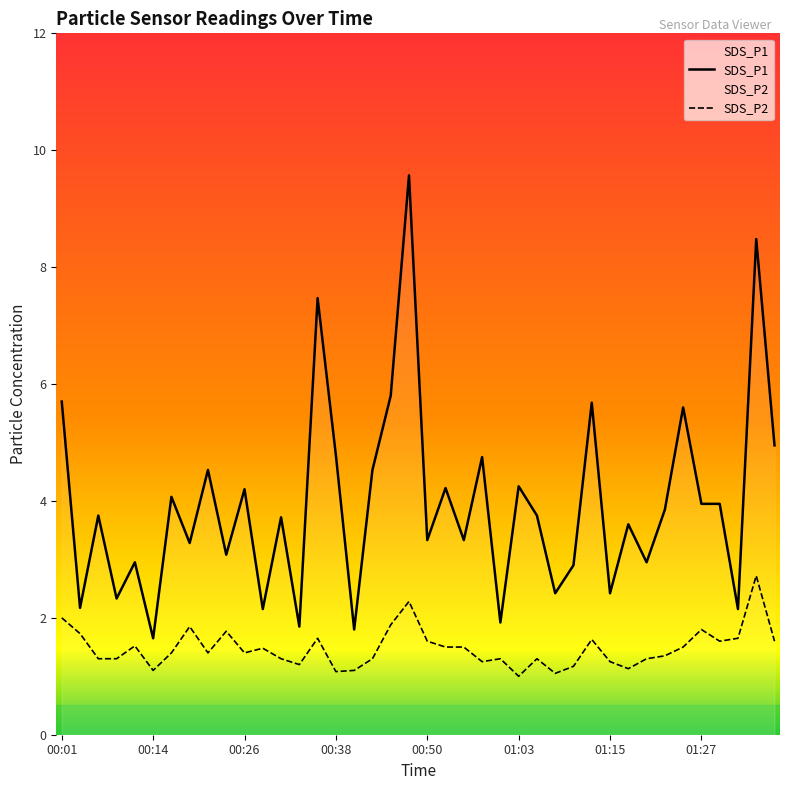

Between 01:03 and 01:37, which series saw the biggest shift?

SDS_P1